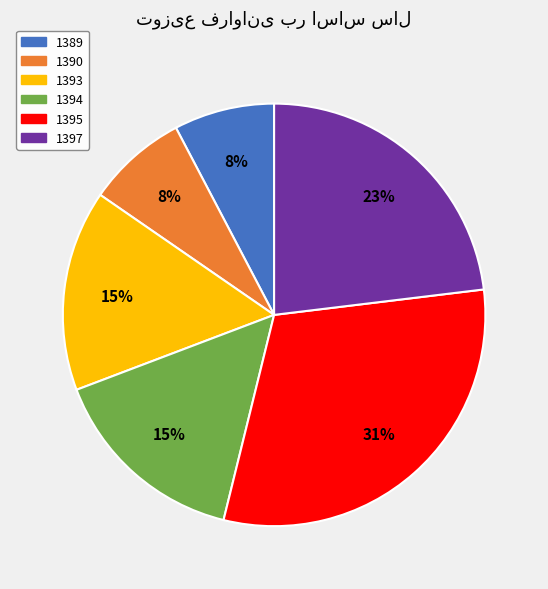

Is it true that 1394 is 29% of the pie?

False